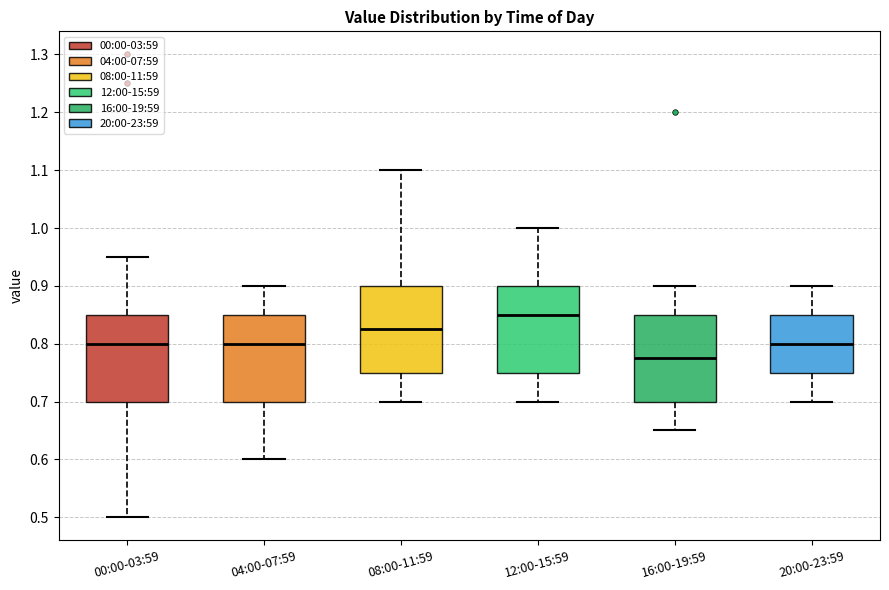

Where does the median line of the box for 20:00-23:59 sit on the y-axis? The values are not printed on the chart, so give them approximately, as read against the axis.

0.80